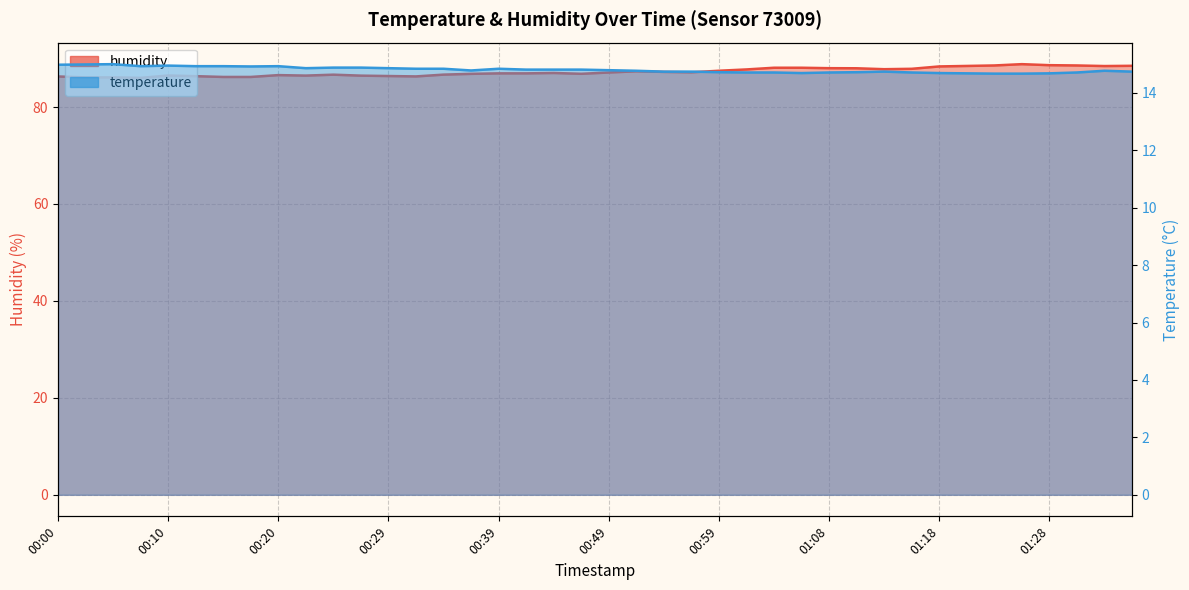

At how many categories does at least one series exceed 68?

40